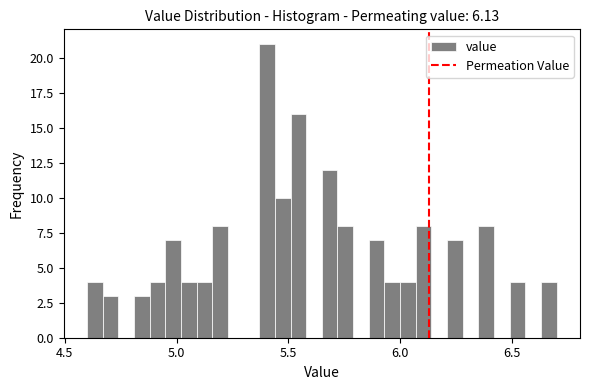

Around what value on the x-axis is the tallest bar? Give the approximate position of its centre, as read against the axis.

5.40